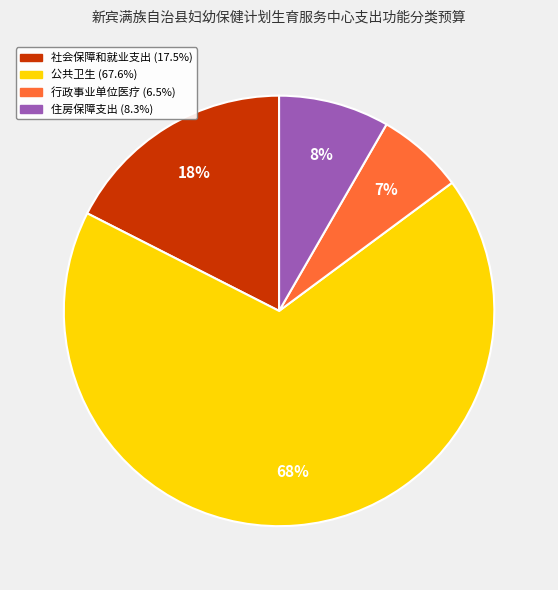

Which slice is the largest?

公共卫生